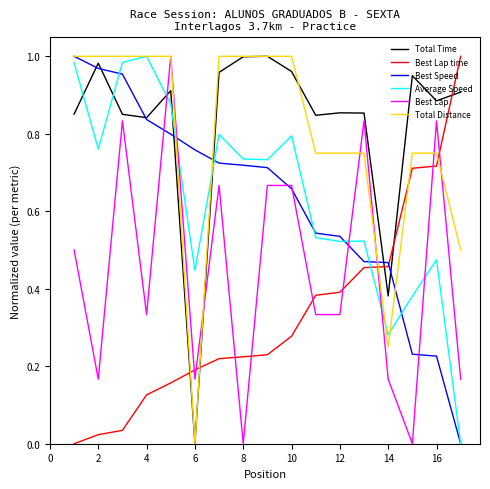

How many intersections are there between Total Time and Average Speed?

5